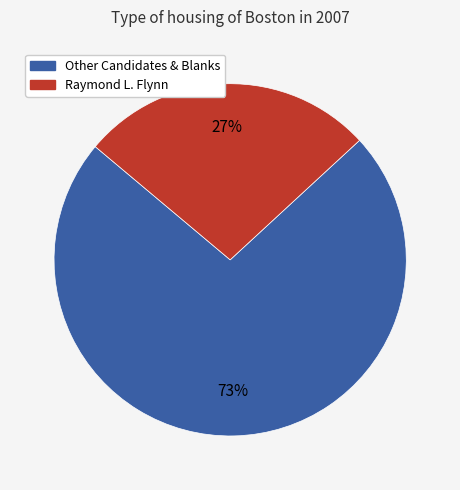

To the nearest percent, what is the average slice percentage?

50%